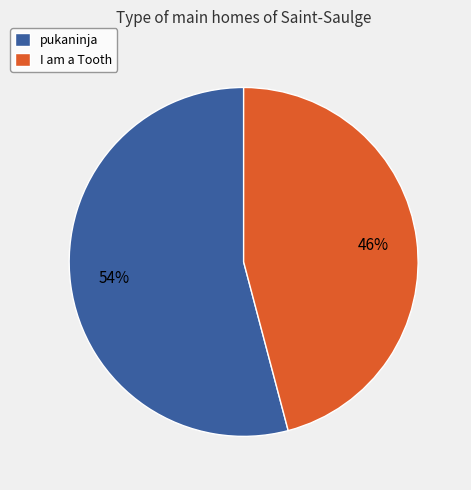

Is it true that I am a Tooth is 54% of the pie?

False